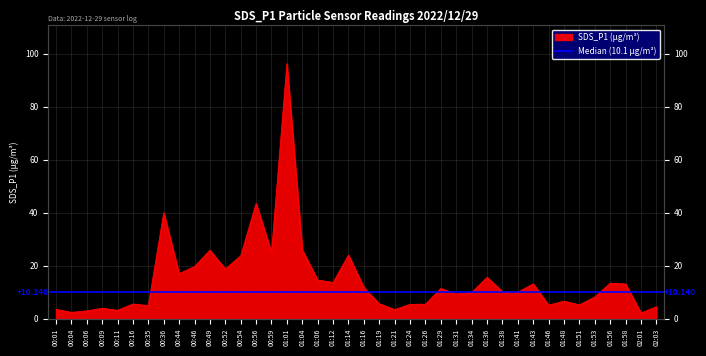

Rank the categories by value from lowest to highest.

02:01, 00:04, 00:06, 00:11, 01:21, 00:01, 00:09, 02:03, 00:35, 01:46, 01:51, 01:24, 01:26, 00:16, 01:19, 01:48, 01:53, 01:31, 01:34, 01:41, 01:38, 01:29, 01:16, 01:58, 01:43, 01:56, 01:12, 01:06, 01:36, 00:44, 00:52, 00:46, 00:54, 01:14, 00:59, 00:49, 01:04, 00:36, 00:56, 01:01